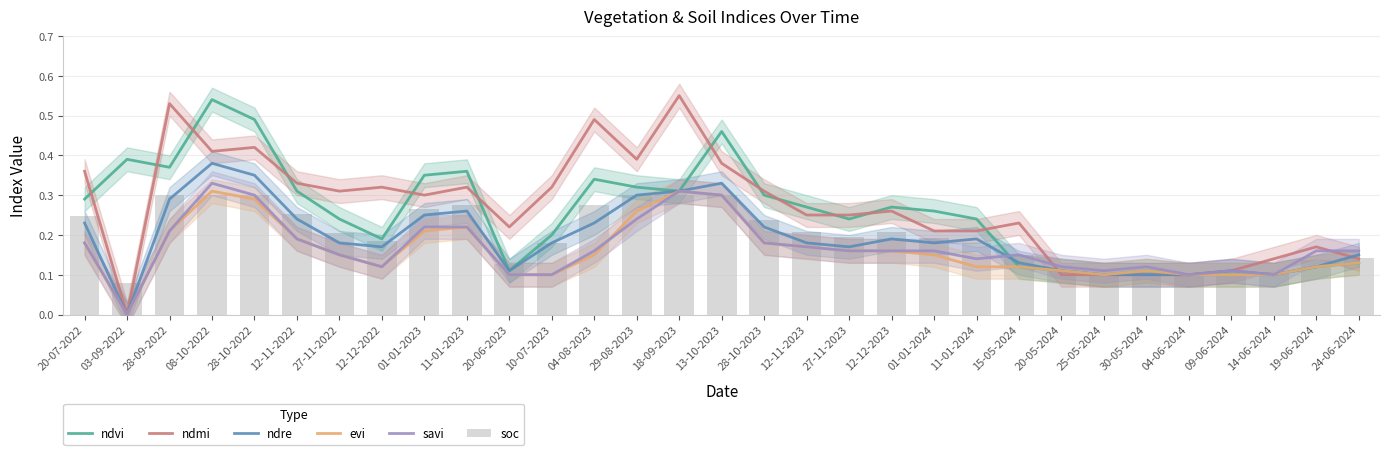

Is it true that ndre equals 0.2 at 12-12-2022?

True